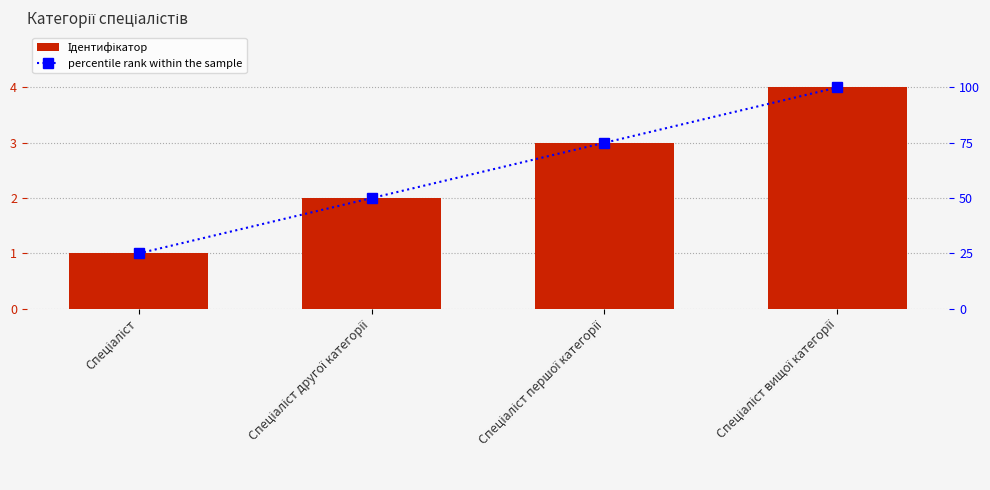

Which series has the largest range (max minus min)?

percentile rank within the sample